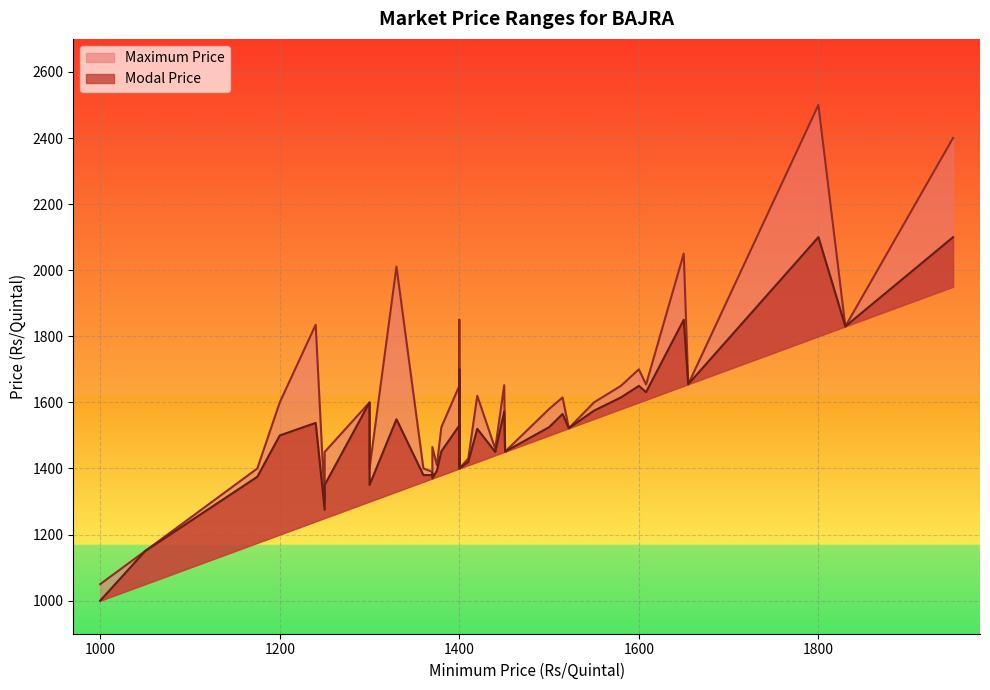

Which series has the largest total across all categories?

Maximum Price